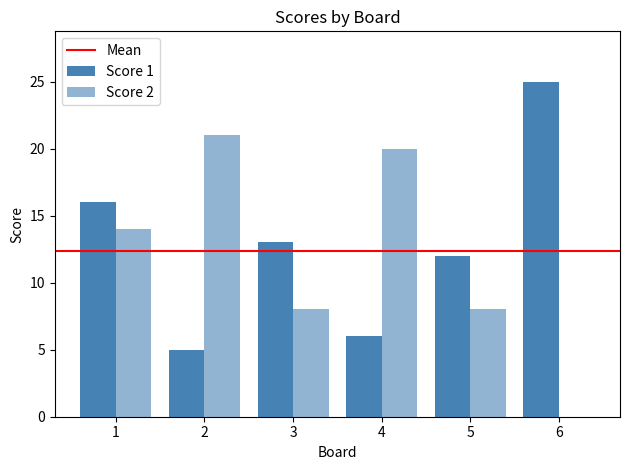

At which category does the chart reach its peak across all series?

6